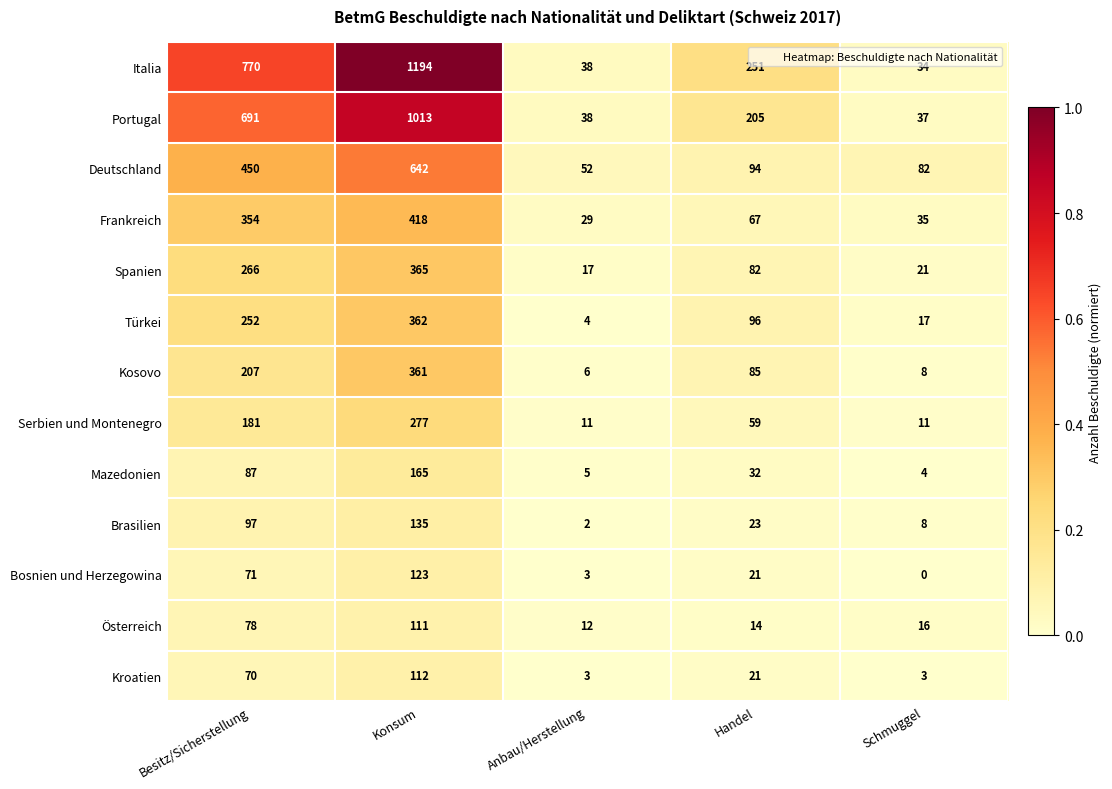

Rank the series by their maximum value, from lowest to highest.

Österreich, Kroatien, Bosnien und Herzegowina, Brasilien, Mazedonien, Serbien und Montenegro, Kosovo, Türkei, Spanien, Frankreich, Deutschland, Portugal, Italia